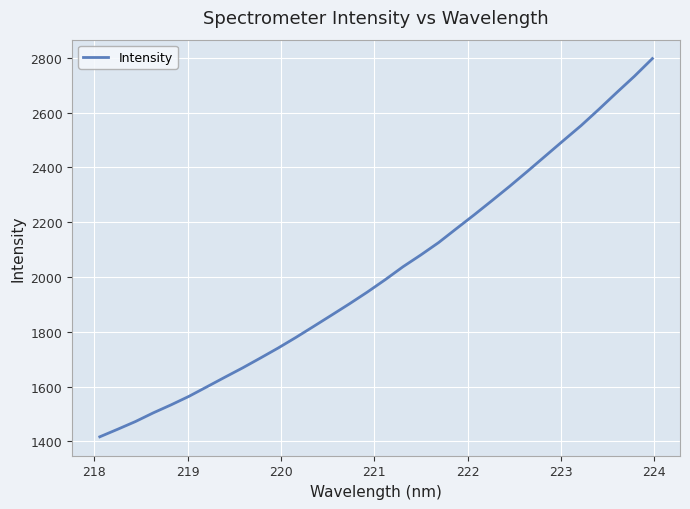

Reading left to right, what are all the values shown in this chart?

1416.7	1444.2	1472.4	1504.2	1533.5	1564.5	1599.0	1633.8	1668.0	1704.1	1740.8	1779.7	1820.2	1861.0	1902.2	1945.0	1990.0	2037.3	2080.4	2125.6	2176.6	2227.1	2279.0	2331.7	2386.4	2442.0	2497.7	2552.7	2612.2	2673.2	2733.1	2797.1